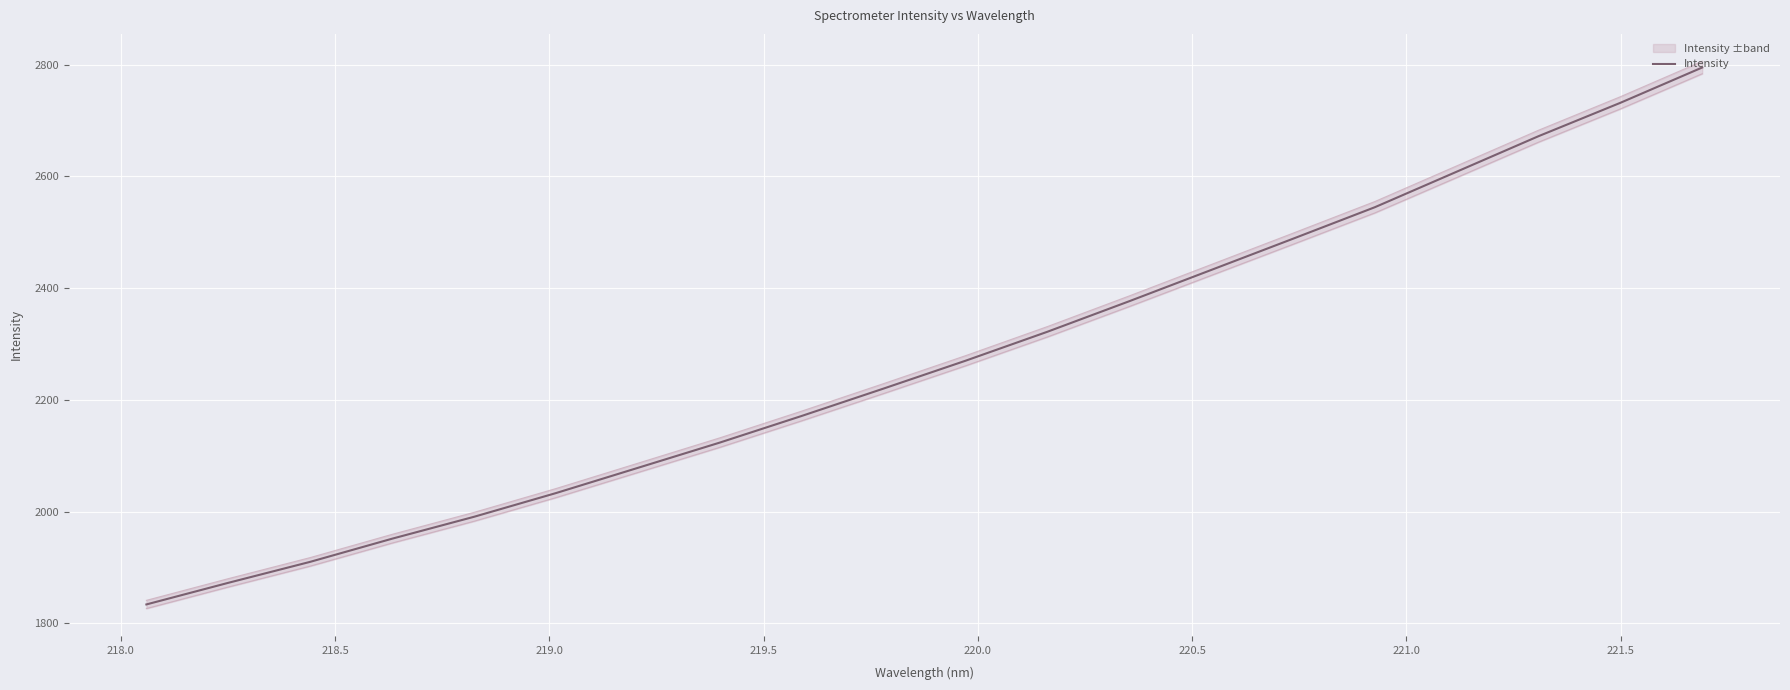

Reading left to right, what are all the values shown in this chart?

1833.8	1872.5	1910.0	1951.5	1990.7	2033.2	2078.3	2123.5	2171.2	2220.2	2270.0	2321.9	2376.6	2432.5	2488.4	2544.8	2608.4	2672.0	2731.7	2794.9